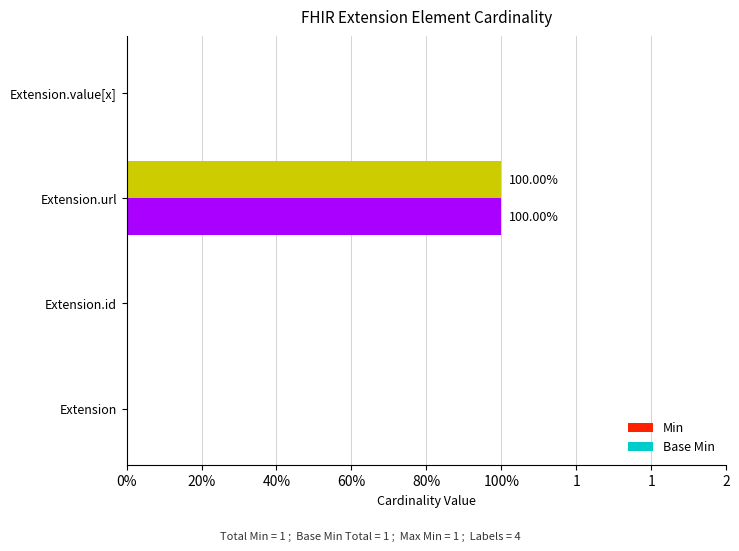

Reading right to left, what are all the values shown in this chart?

Min: 0	1	0	0
Base Min: 0	1	0	0